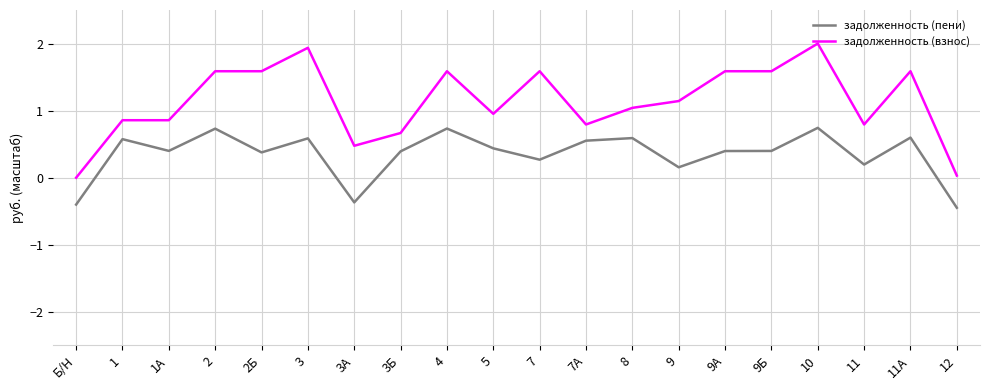

True or false: задолженность (взнос) and задолженность (пени) intersect in this chart.

False